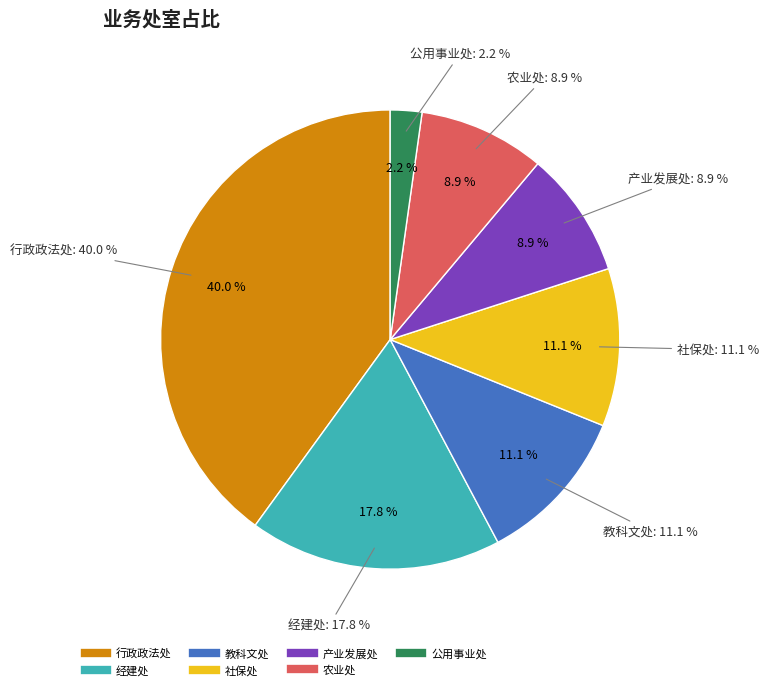

True or false: 行政政法处 accounts for 48% of the total.

False